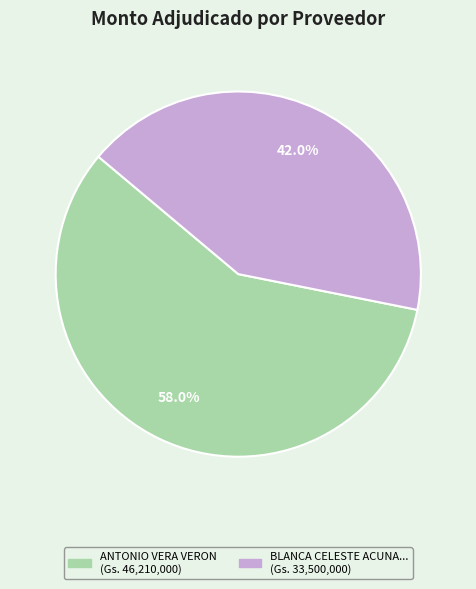

To the nearest percent, what is the difference between the largest and smallest slice percentages?

16%